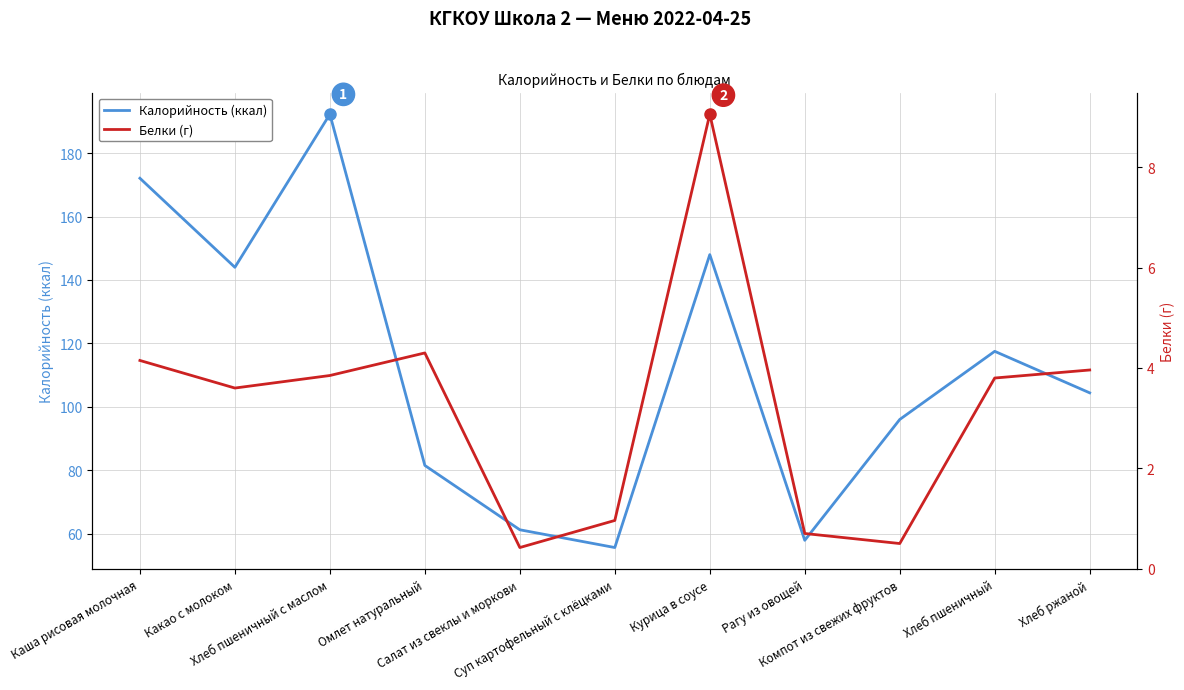

Where is the first local maximum for Калорийность (ккал)?

Хлеб пшеничный с маслом